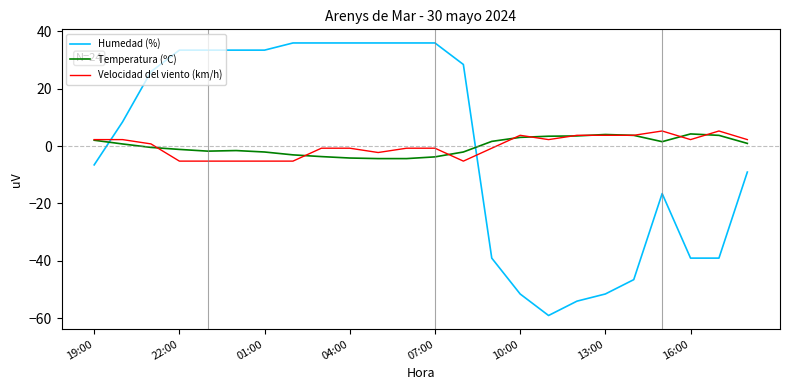

What is the lowest value of the Humedad (%) series?

-59.1